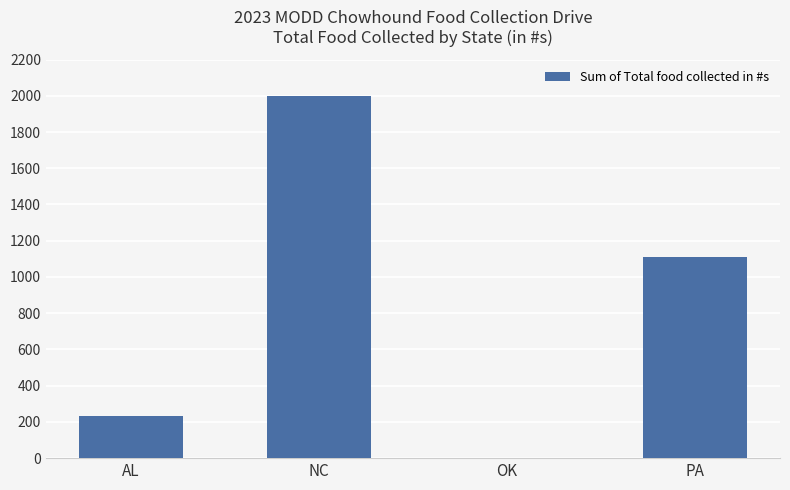

Where does the data first go above 1108?

NC